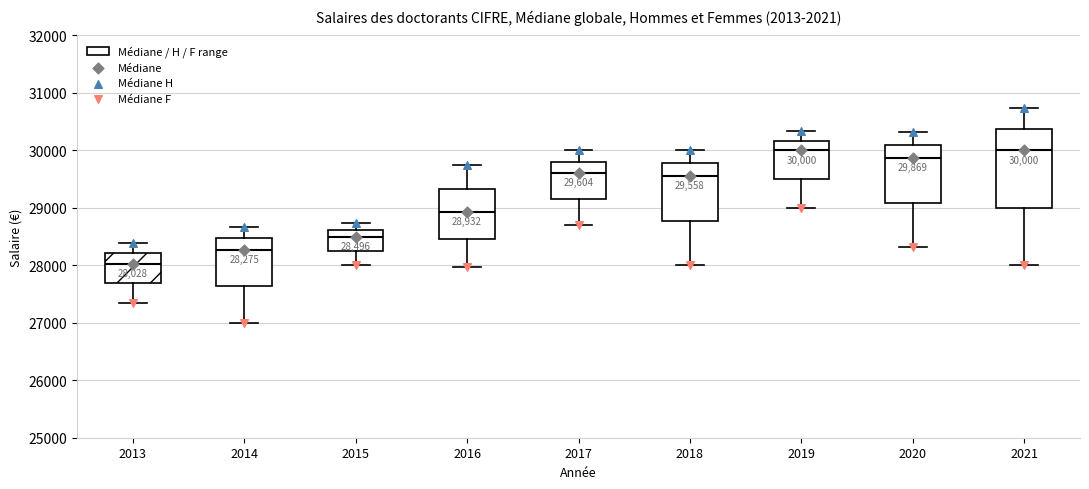

Which box is the tallest, from its lower edge to its upper edge?

2021